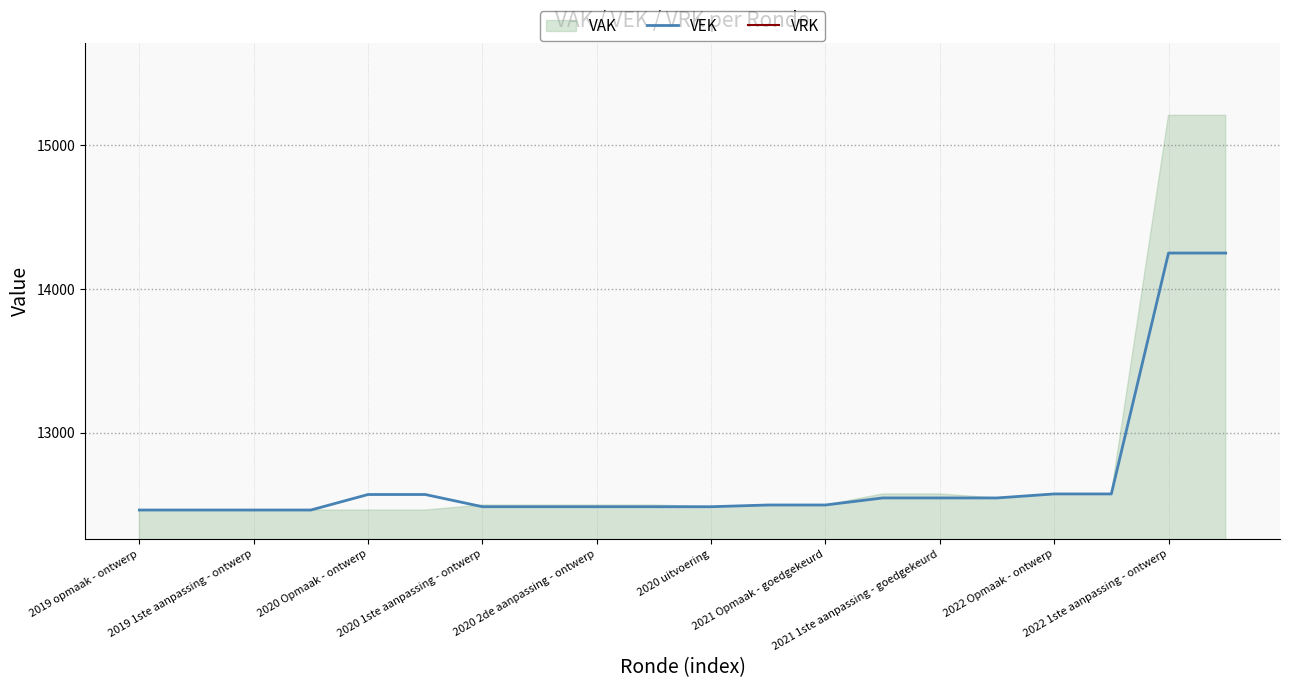

What is the lowest value of the VEK series?

12462